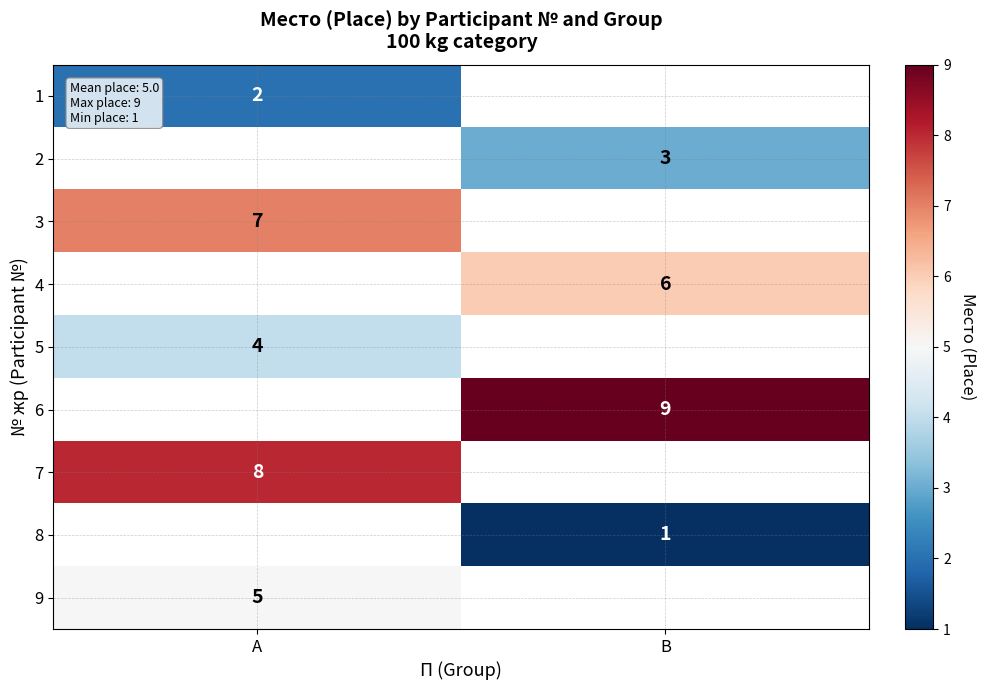

Is it true that 6 equals 9 at В?

True